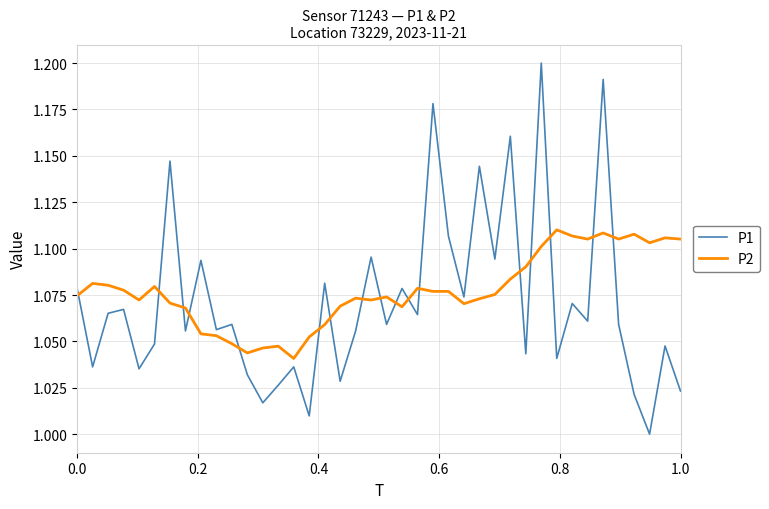

Which series ends up on top after the final intersection of P2 and P1?

P2